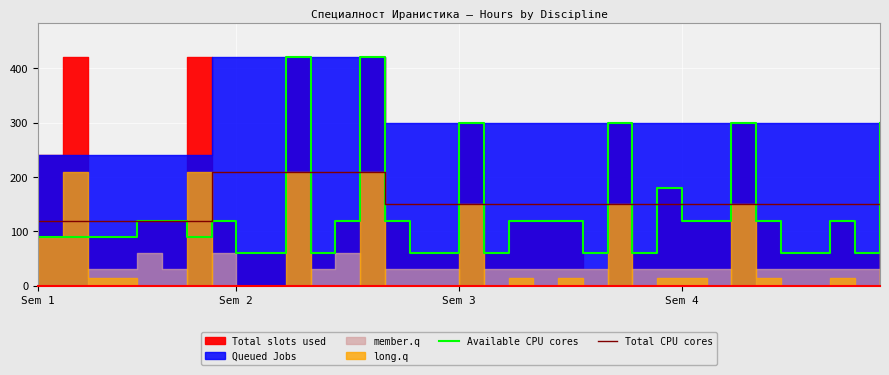

What is the lowest value of the Total CPU cores series?

120